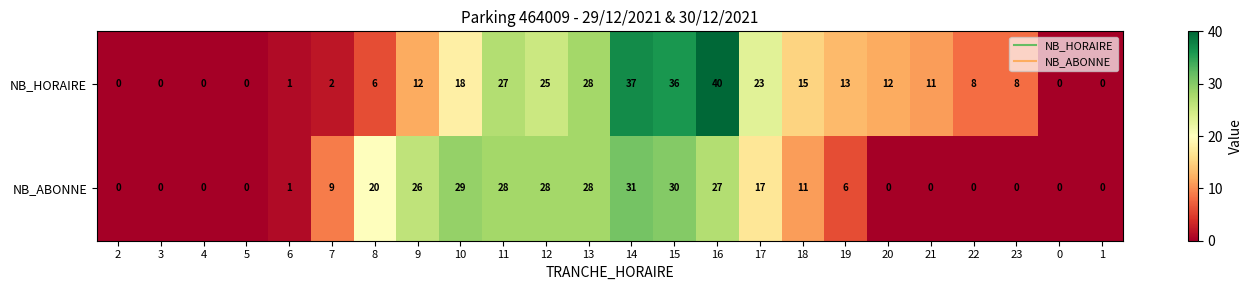

Read the NB_ABONNE value at 13, to the nearest 5.

30